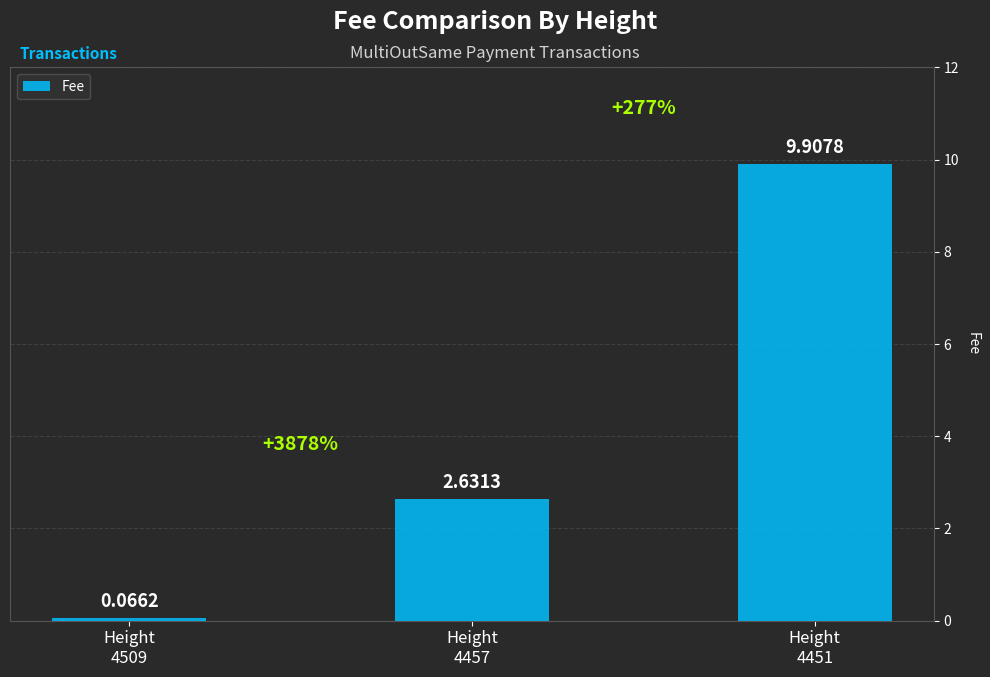

Rank the categories by value from lowest to highest.

Height
4509, Height
4457, Height
4451